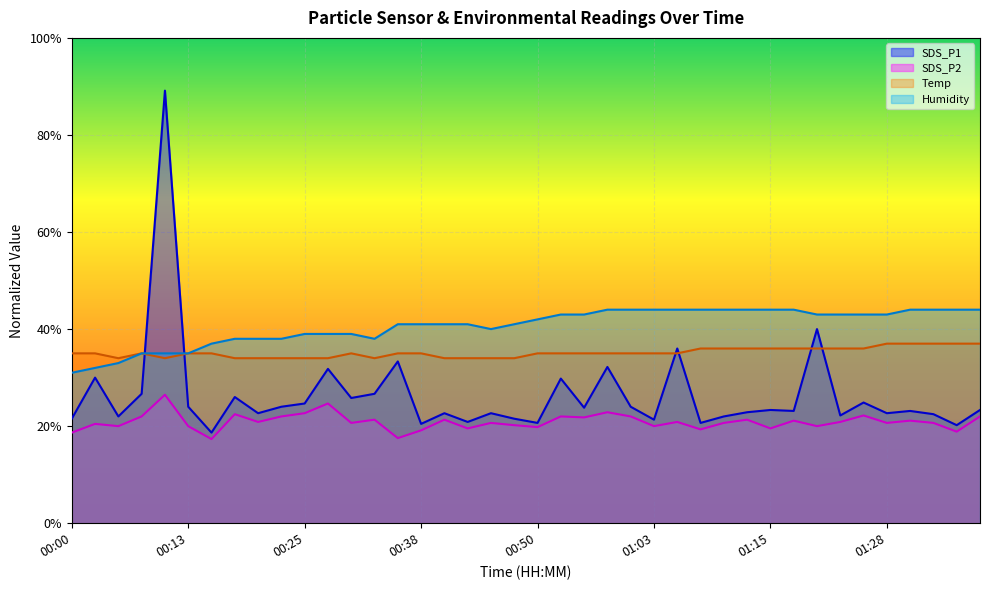

Rank the series by their average value, from lowest to highest.

SDS_P2, SDS_P1, Temp, Humidity